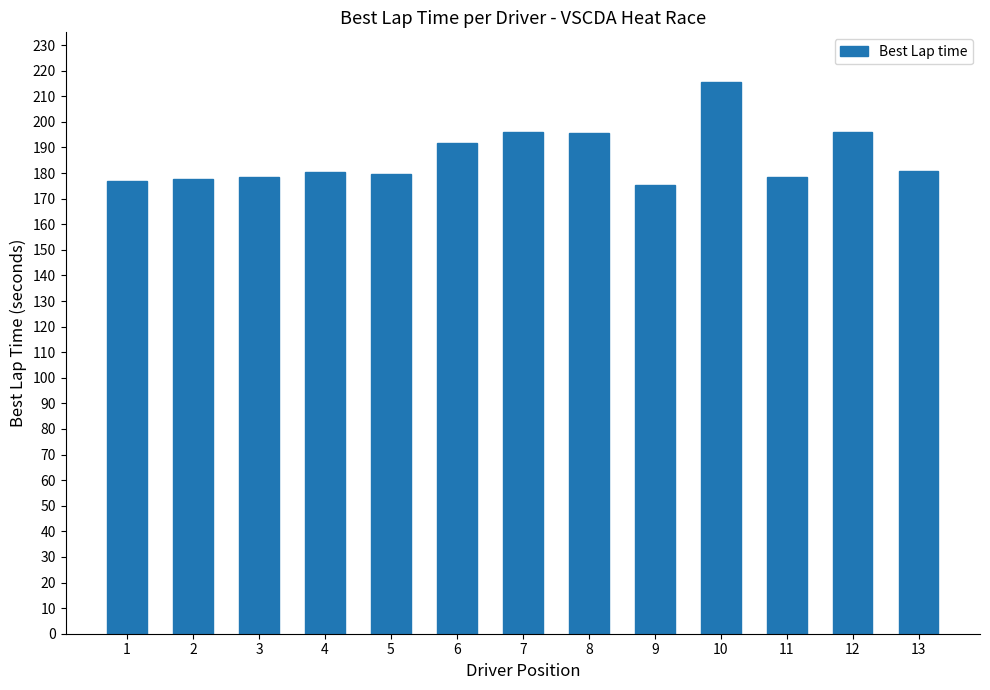

Is it true that the value at 13 is 180.9?

True